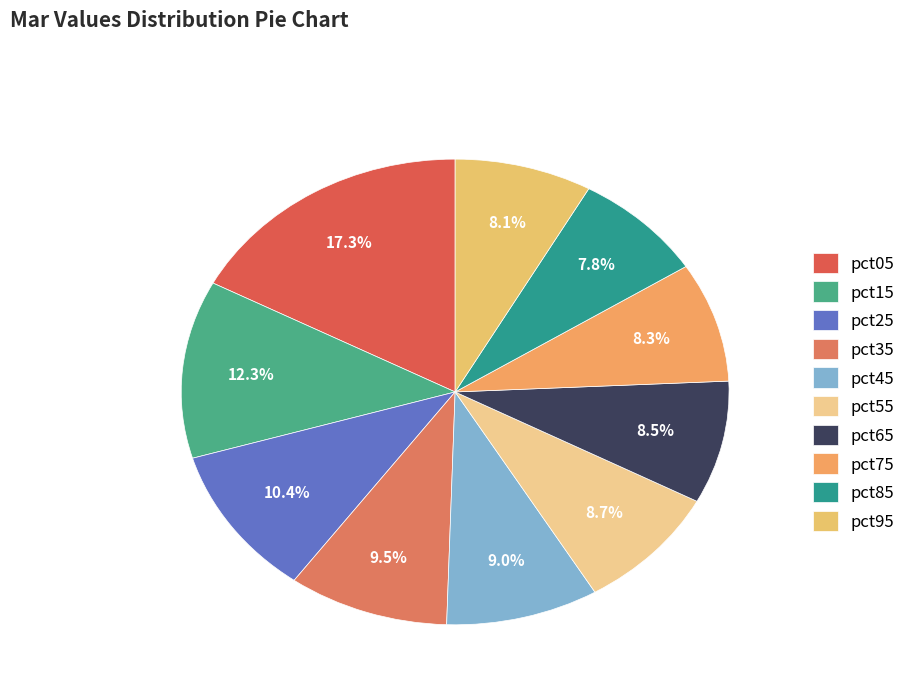

How many slices are in this pie chart?

10